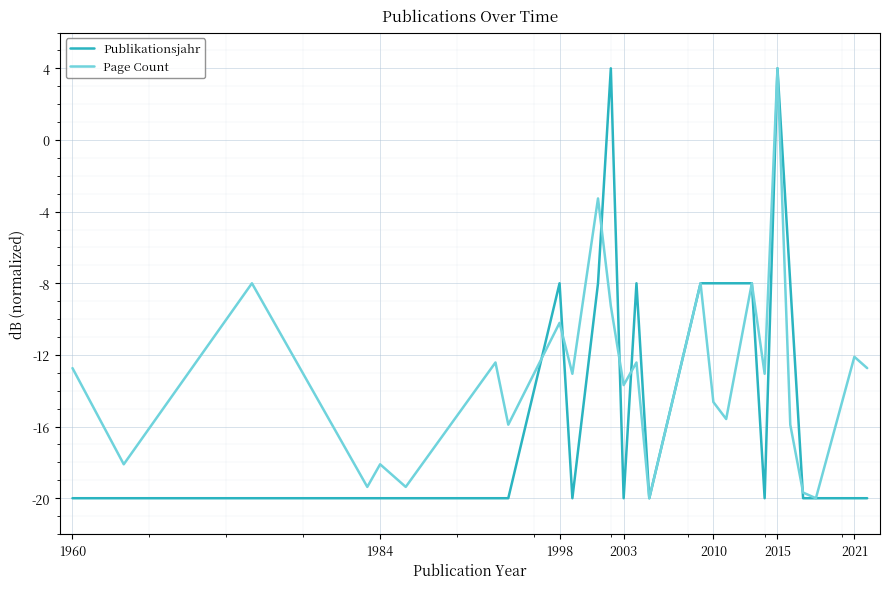

What is the minimum value shown in the chart?

-20.0